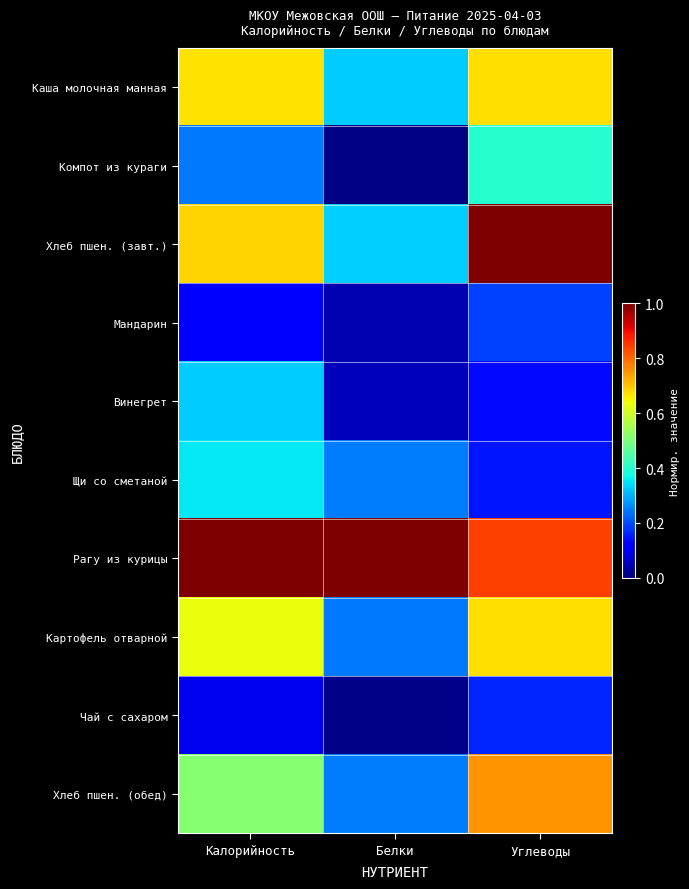

What is the total value across all series at Белки?

2.5